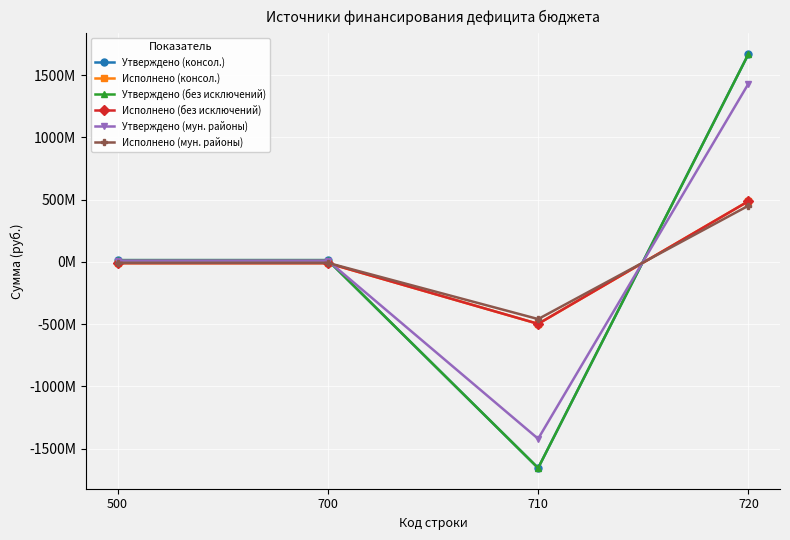

Is it true that Исполнено (консол.) equals -17729758.8 at 500?

False